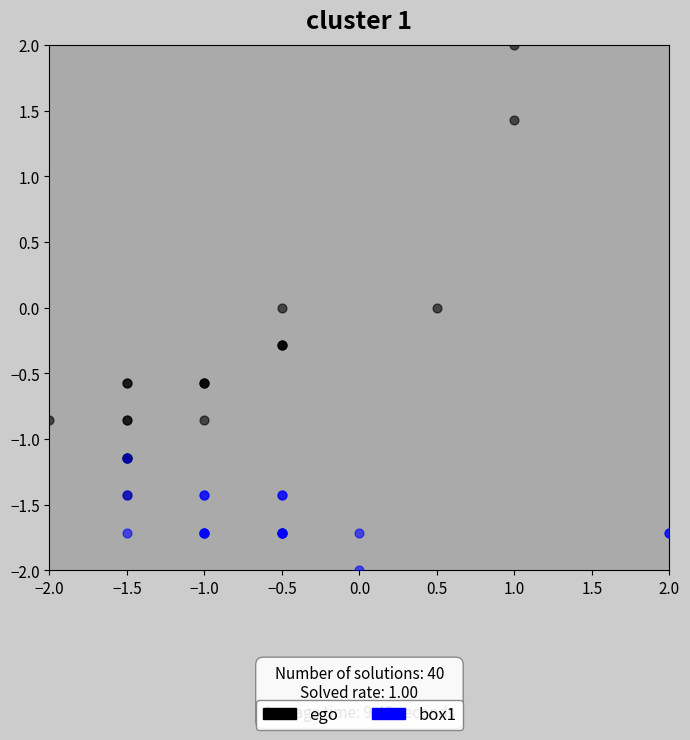

What are all the series names shown in the legend?

ego, box1